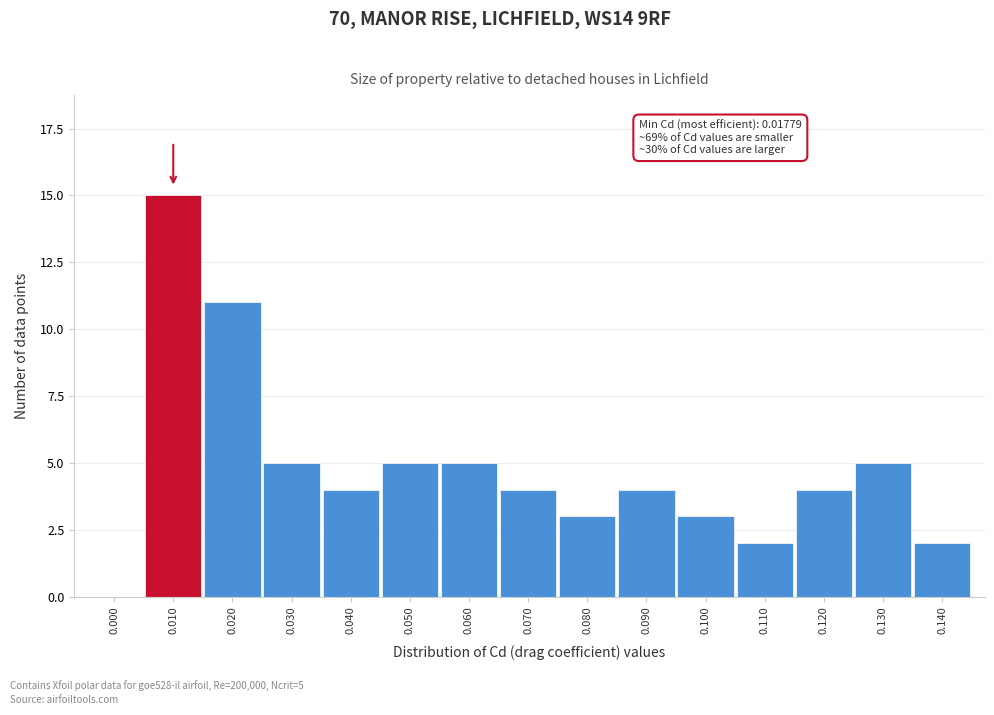

Reading left to right, what are all the values shown in this chart?

0.000=0	0.010=15	0.020=11	0.030=5	0.040=4	0.050=5	0.060=5	0.070=4	0.080=3	0.090=4	0.100=3	0.110=2	0.120=4	0.130=5	0.140=2